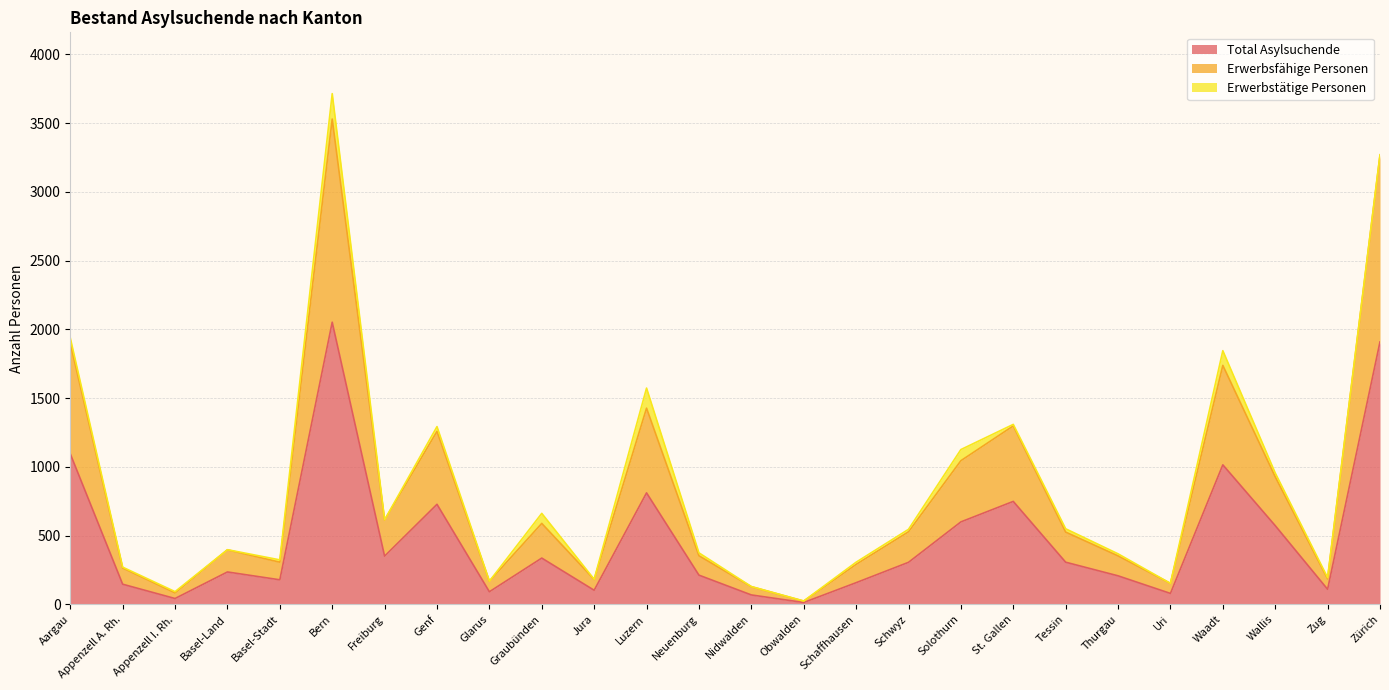

True or false: Total Asylsuchende and Erwerbsfähige Personen intersect in this chart.

False